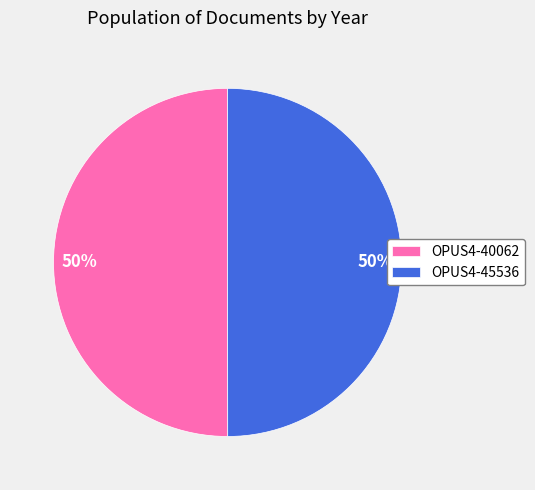

Is it true that OPUS4-45536 is 56% of the pie?

False